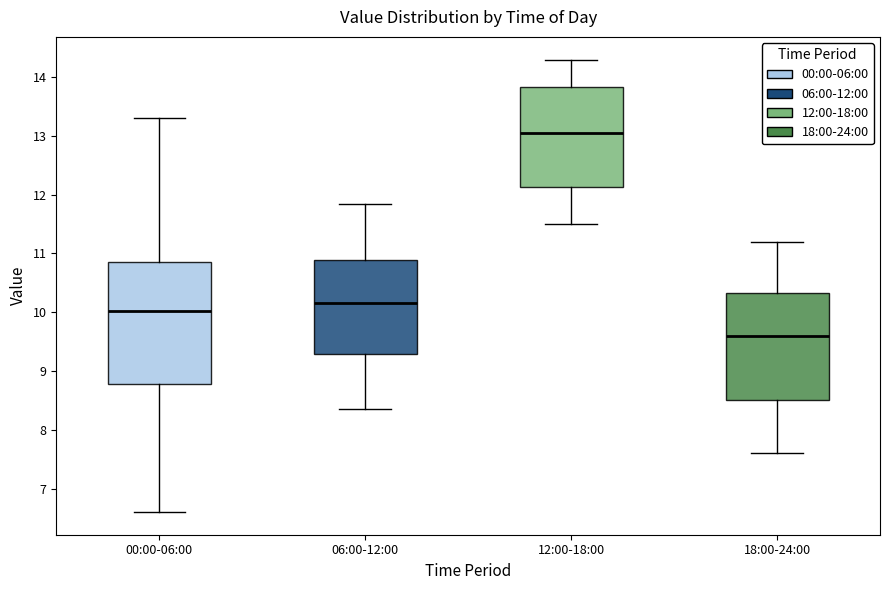

Which box's median line is the highest?

12:00-18:00